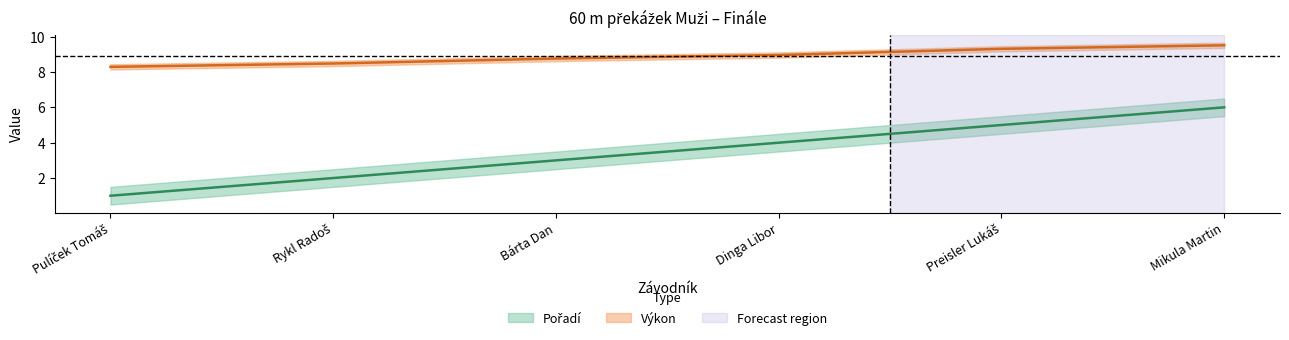

At which category is the sum across all series the highest?

Mikula Martin